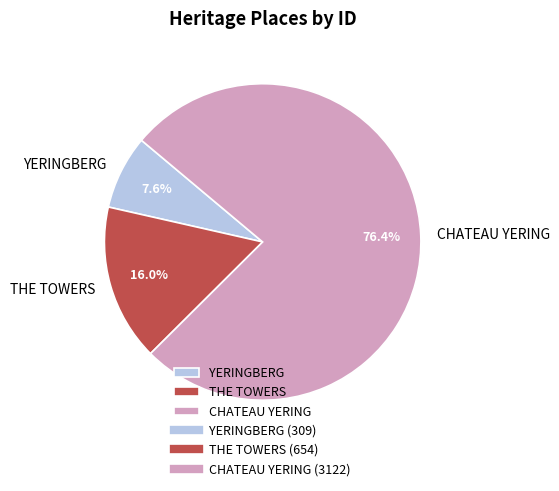

Approximately how many times larger is the value at CHATEAU YERING compared to THE TOWERS?

4.8